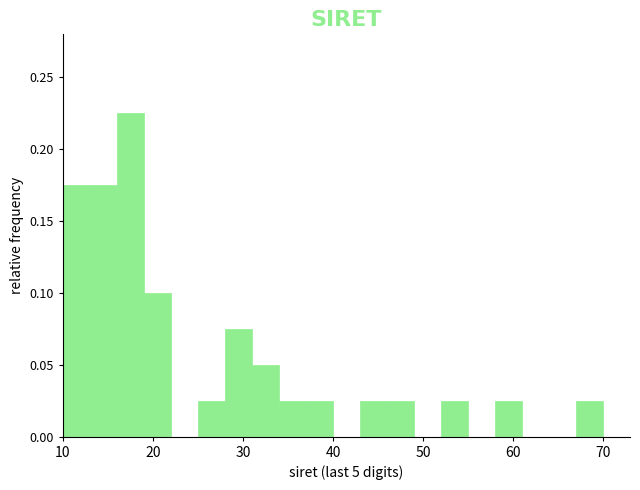

Read against the x-axis, roughly where is the centre of the tallest bar?

18